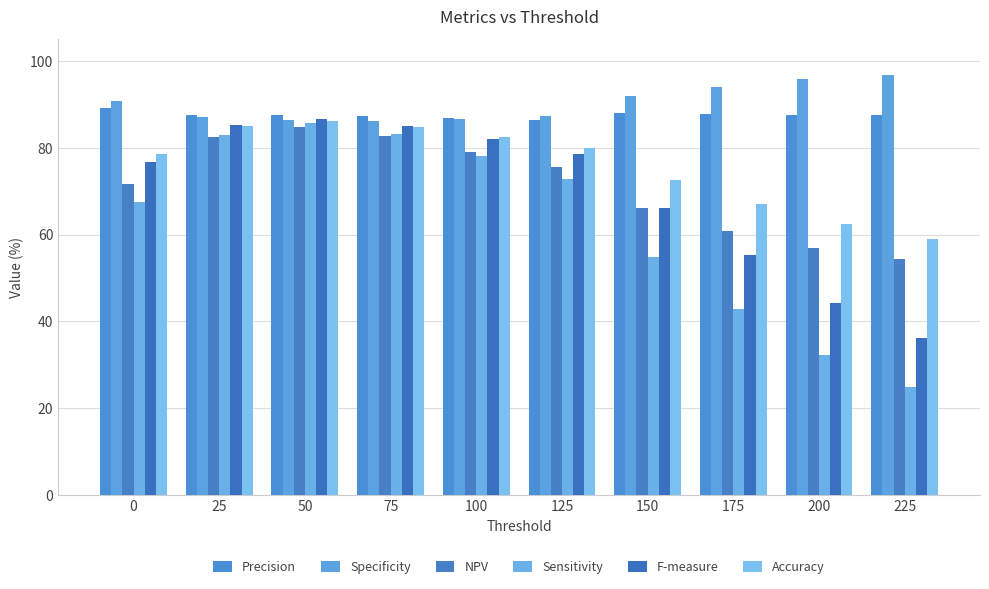

Which series has the largest total across all categories?

Specificity